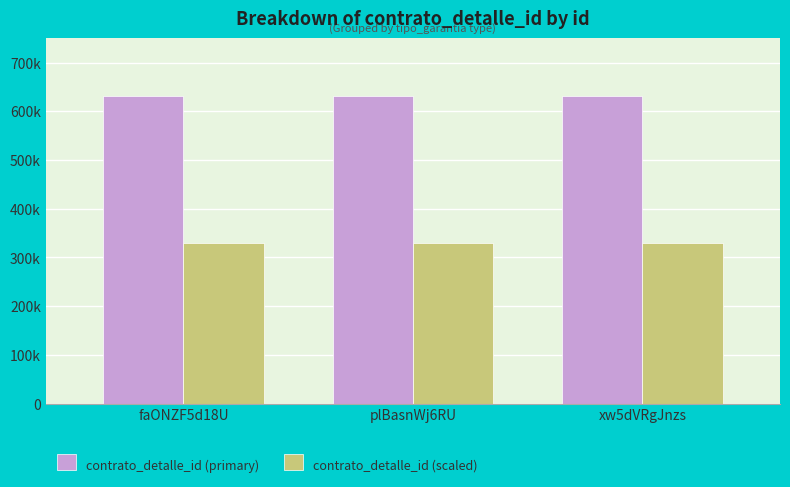

What is the value of the contrato_detalle_id (scaled) bar at the 2nd from the left?

328861